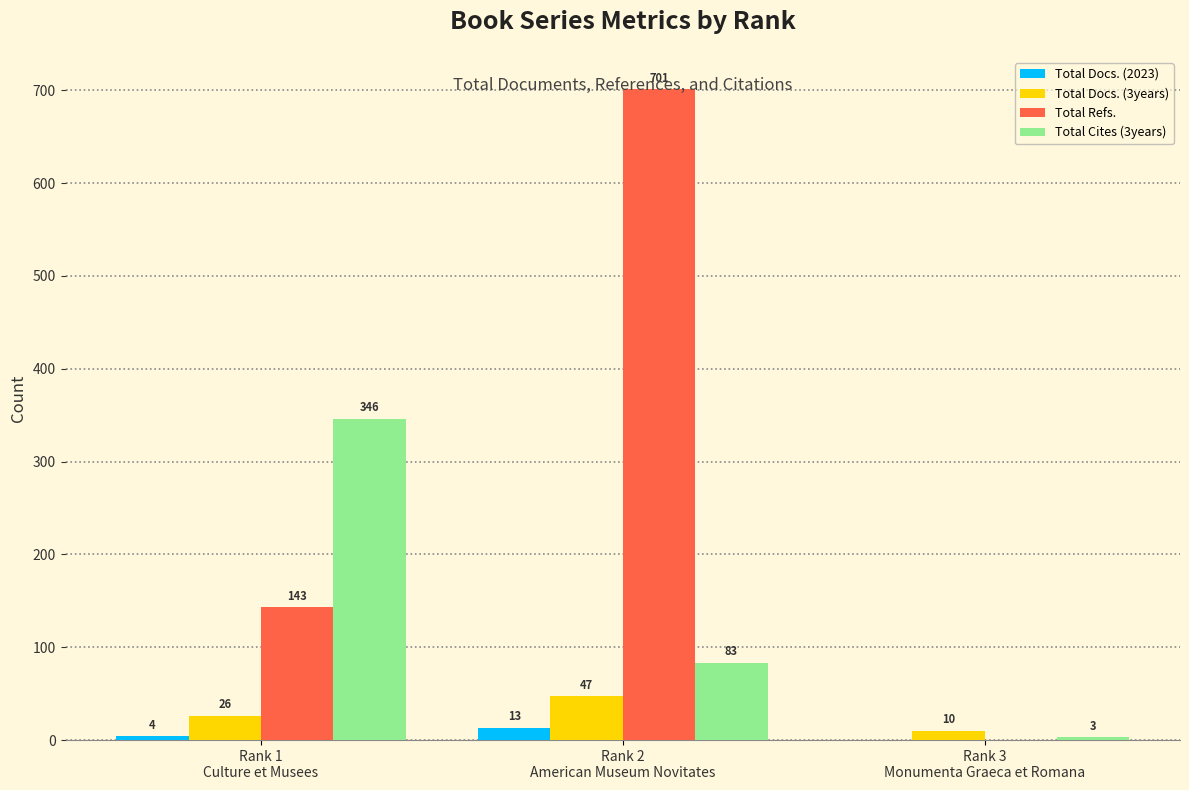

At which category is the sum across all series the highest?

Rank 2
American Museum Novitates